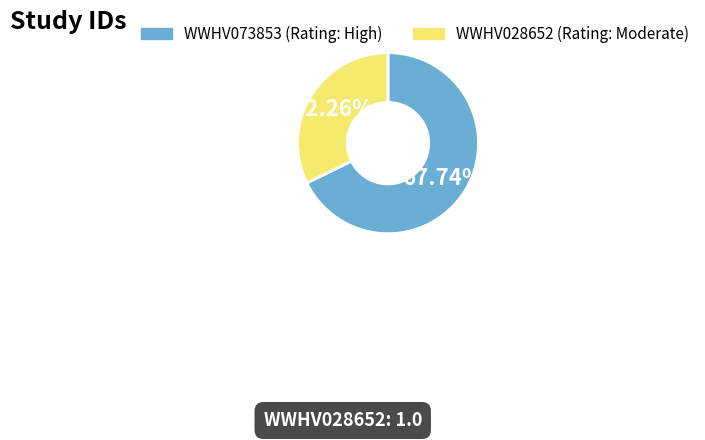

Does any single category account for the majority?

Yes